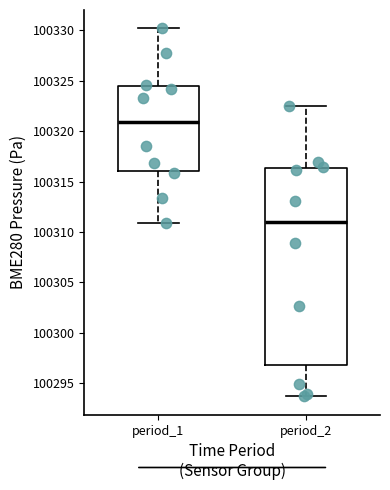

Which box's median line is the highest?

period_1